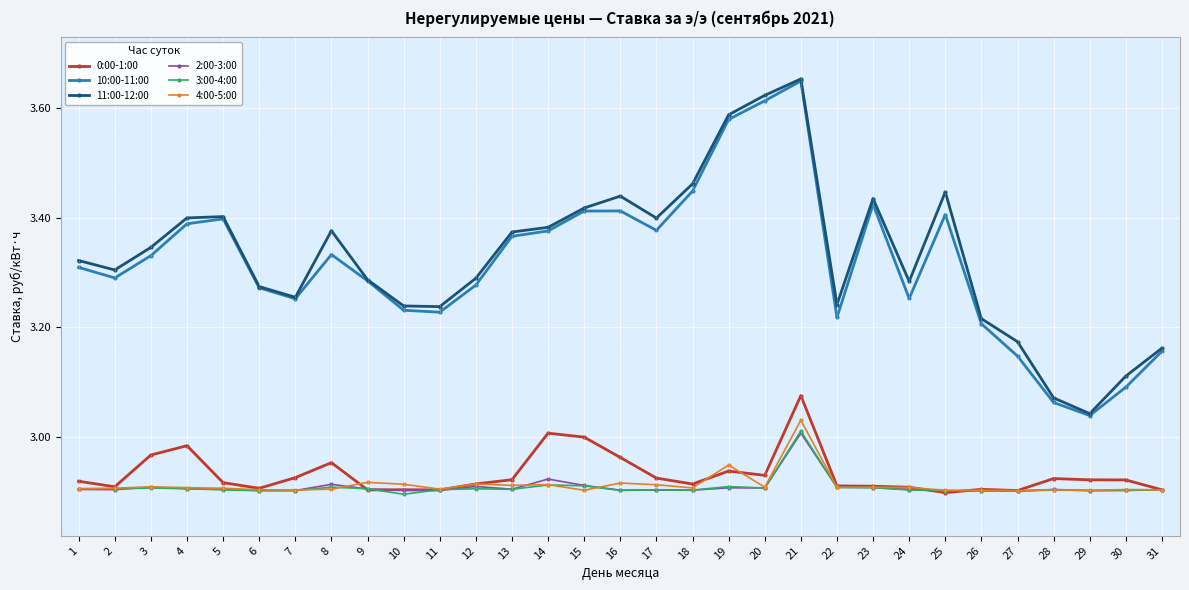

At which category is the sum across all series the highest?

21